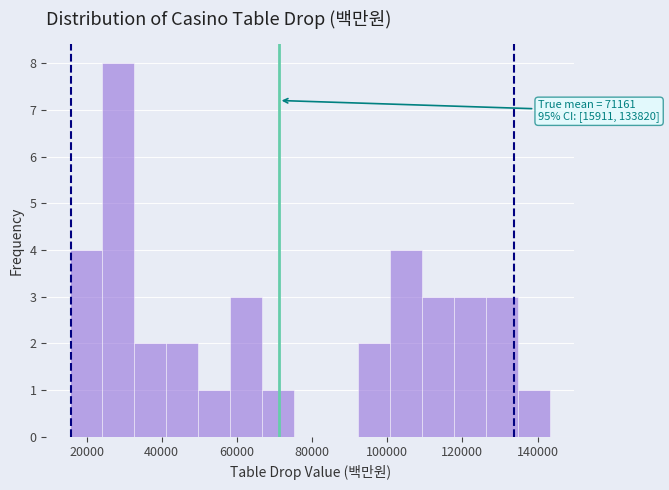

Which range on the x-axis has the tallest bar?

24000 to 32000